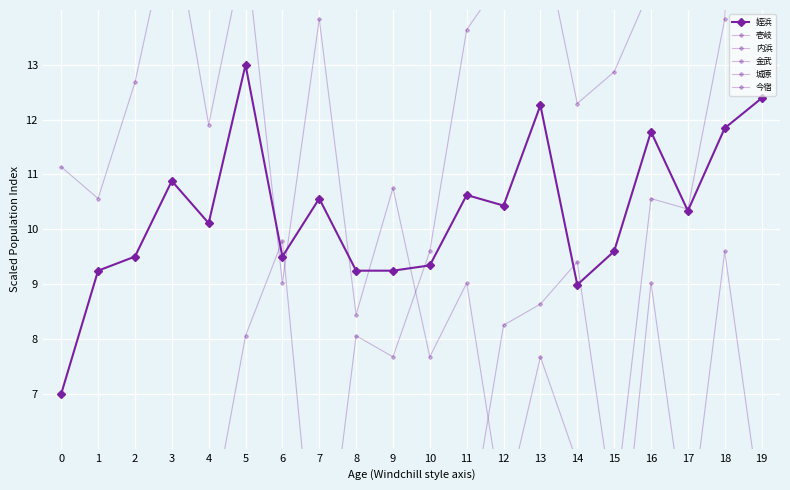

Rank the series at 16 from lowest to highest value.

金武, 城原, 内浜, 今宿, 姪浜, 壱岐